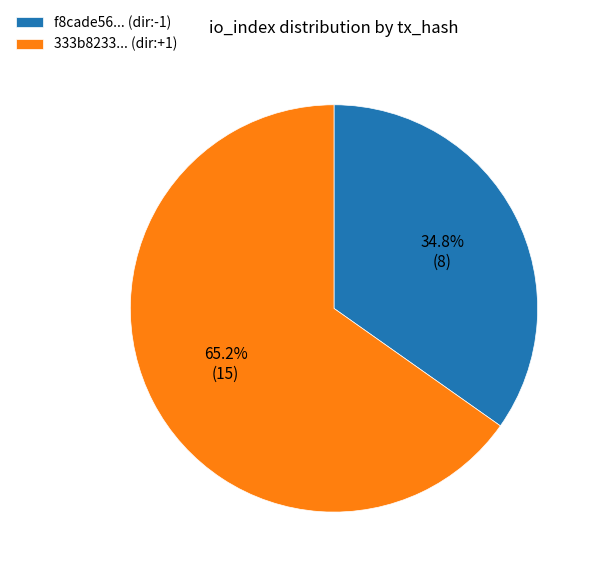

Rank the categories by value from highest to lowest.

333b8233... (dir:+1), f8cade56... (dir:-1)